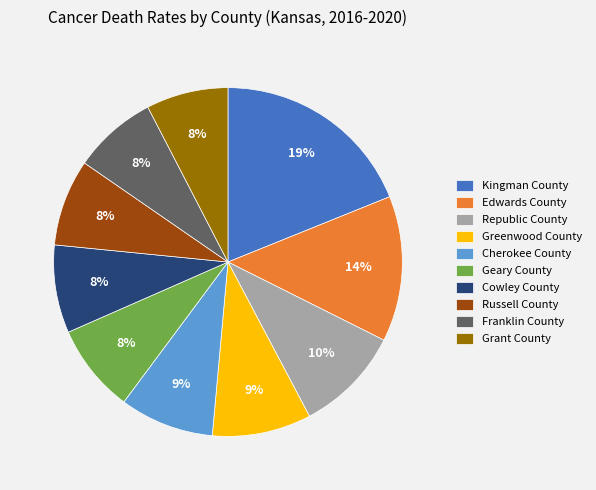

How many slices are in this pie chart?

10